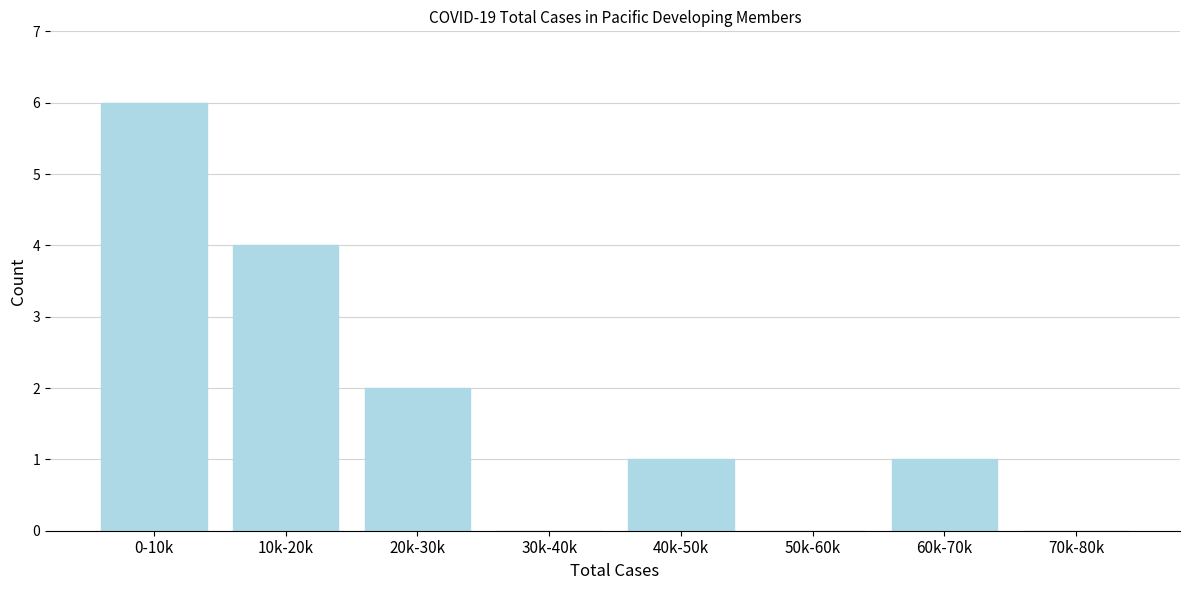

Reading left to right, transcribe all the data shown in this chart.

0-10k=6	10k-20k=4	20k-30k=2	30k-40k=0	40k-50k=1	50k-60k=0	60k-70k=1	70k-80k=0